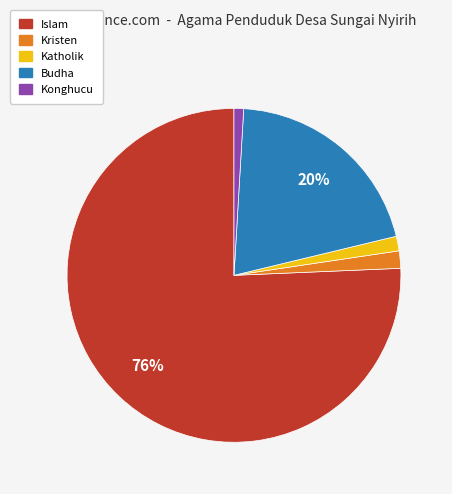

To the nearest percent, what is the difference between the largest and smallest slice percentages?

75%